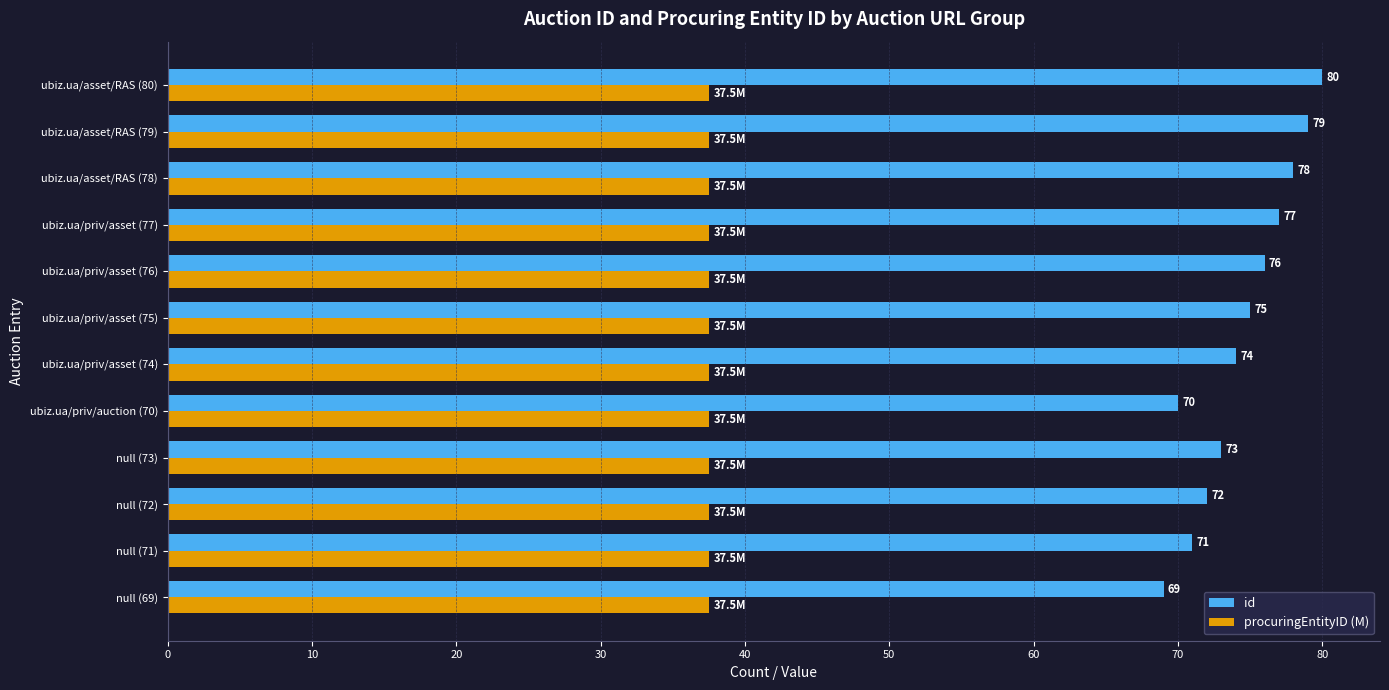

Rank the series by their average value, from lowest to highest.

procuringEntityID (M), id